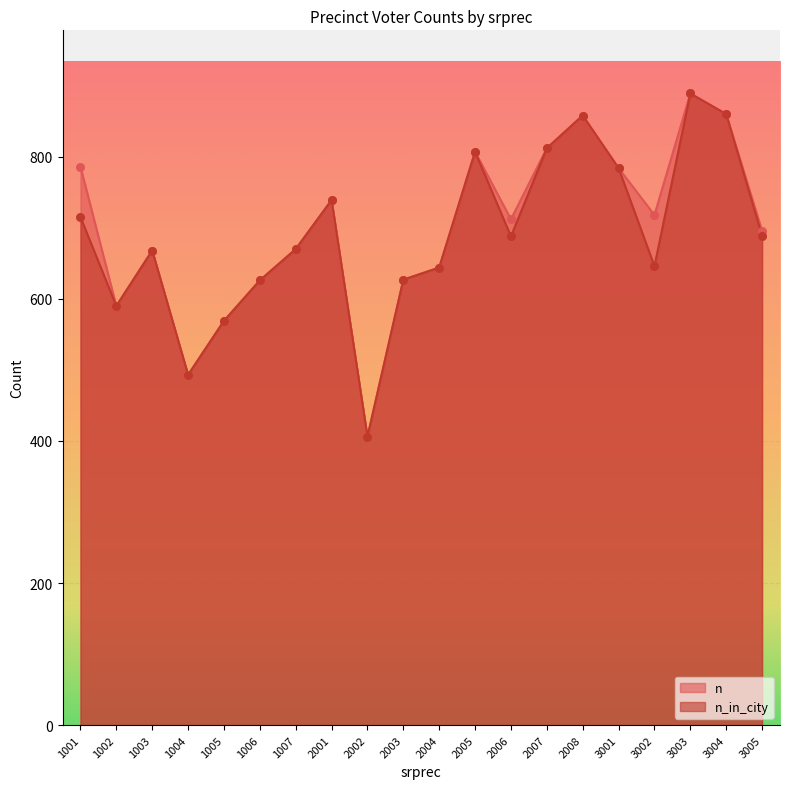

What are all the series names shown in the legend?

n, n_in_city